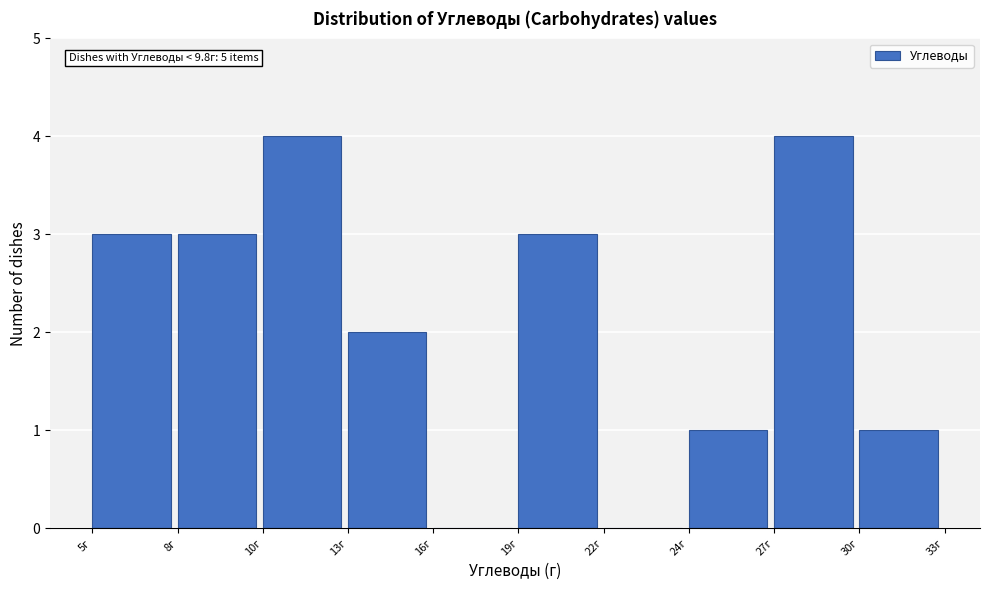

Reading right to left, list all the values displayed in this chart.

30г=1	27г=4	24г=1	22г=0	19г=3	16г=0	13г=2	10г=4	8г=3	5г=3